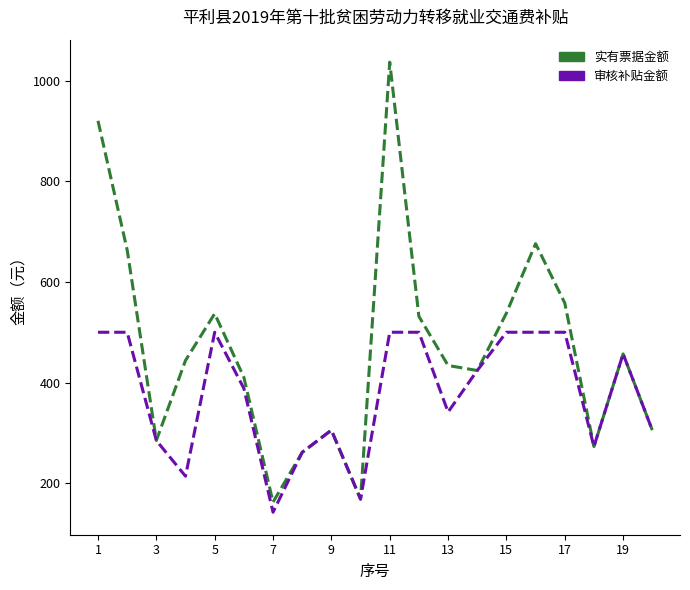

List the series in order of their overall mean, lowest first.

审核补贴金额, 实有票据金额